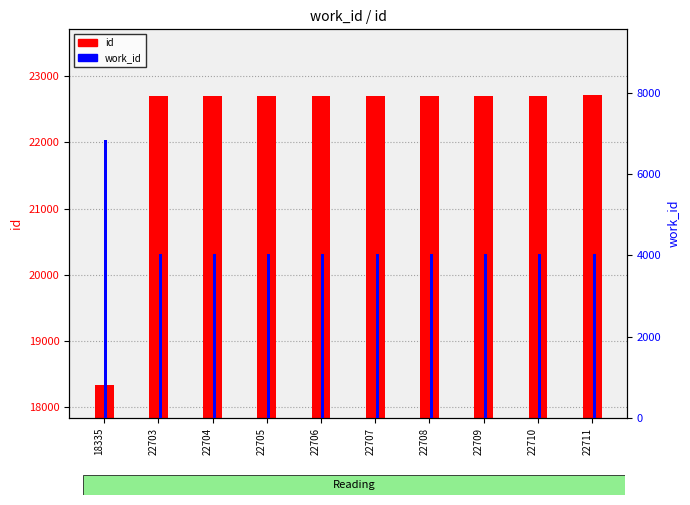

Are the bars grouped side by side (vs. stacked)?

Yes